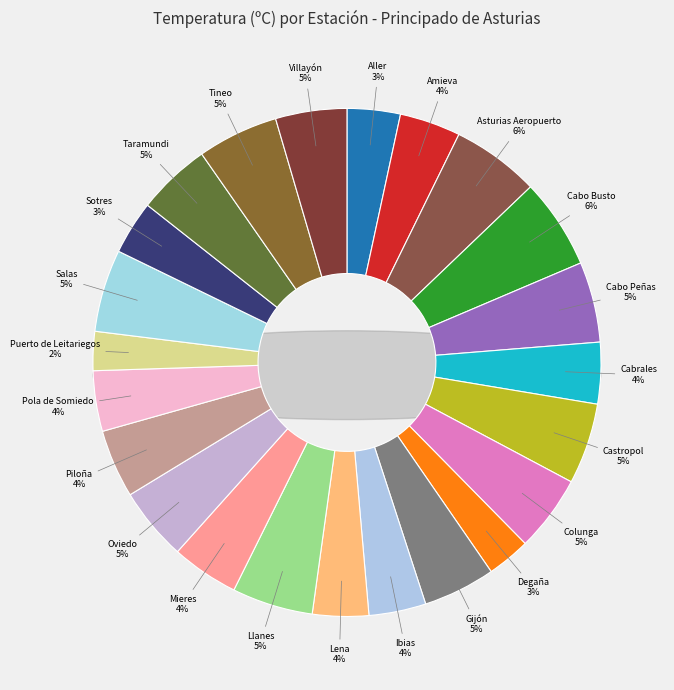

Which slice is the largest?

Cabo Busto